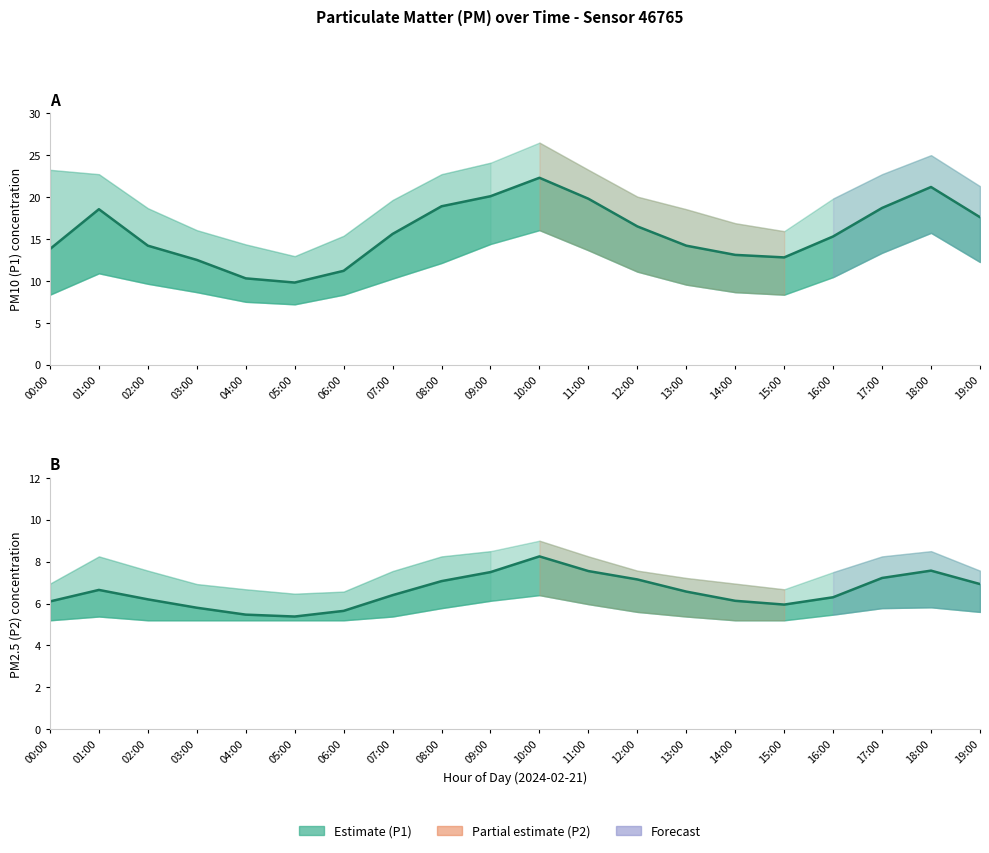

Where is the first local minimum for P1 (PM10)?

05:00